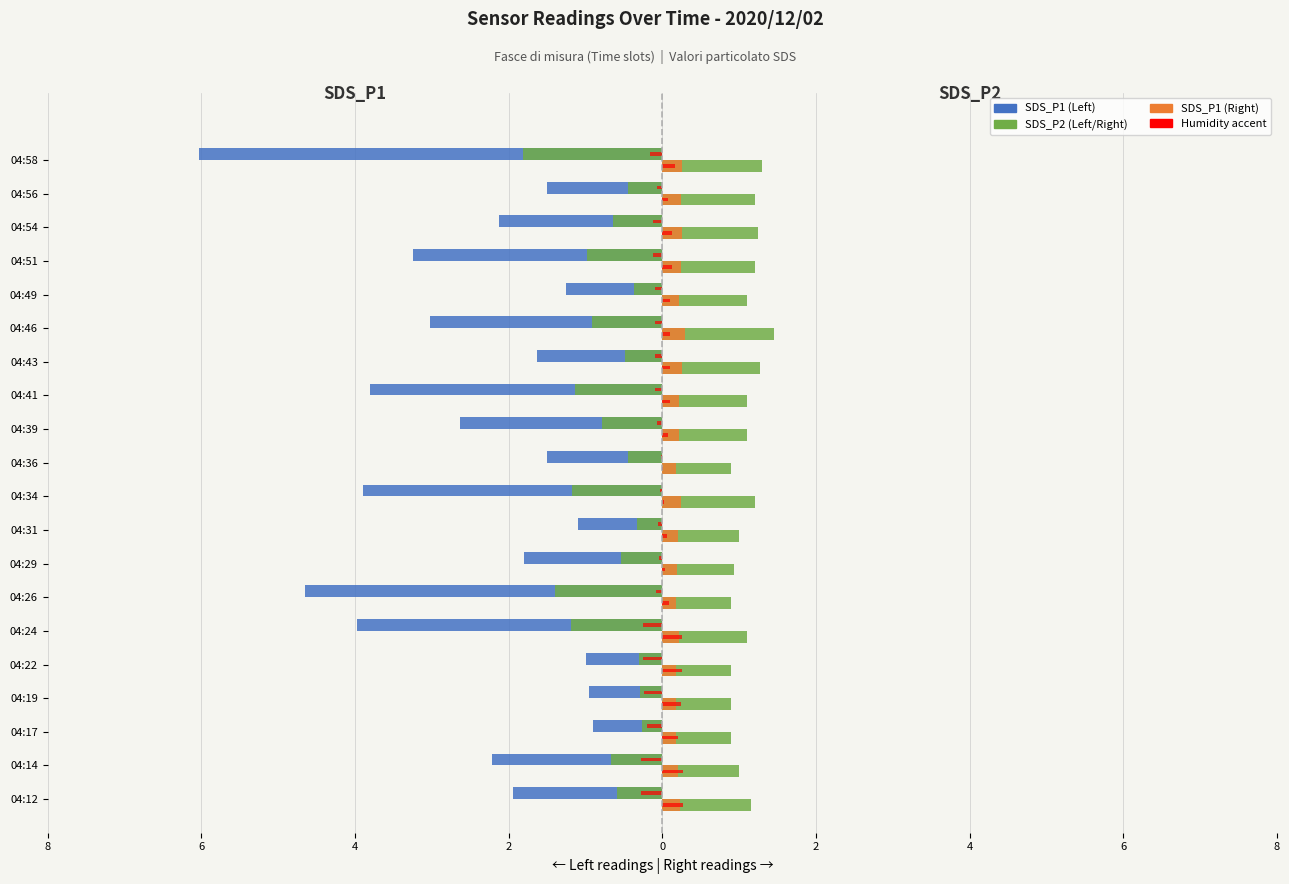

What value does the SDS_P1 (Left) series have at 04:36?

-1.5